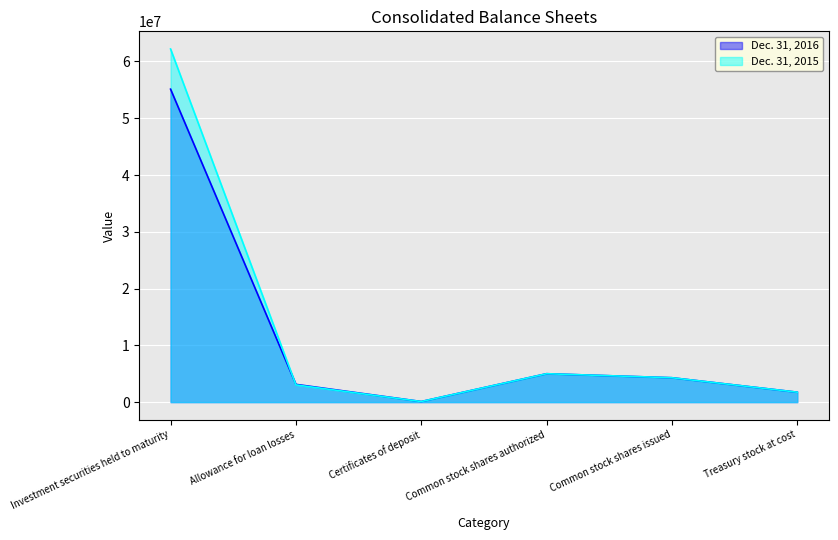

What is the sum of the Dec. 31, 2015 values at Certificates of deposit and Allowance for loan losses?

3132242